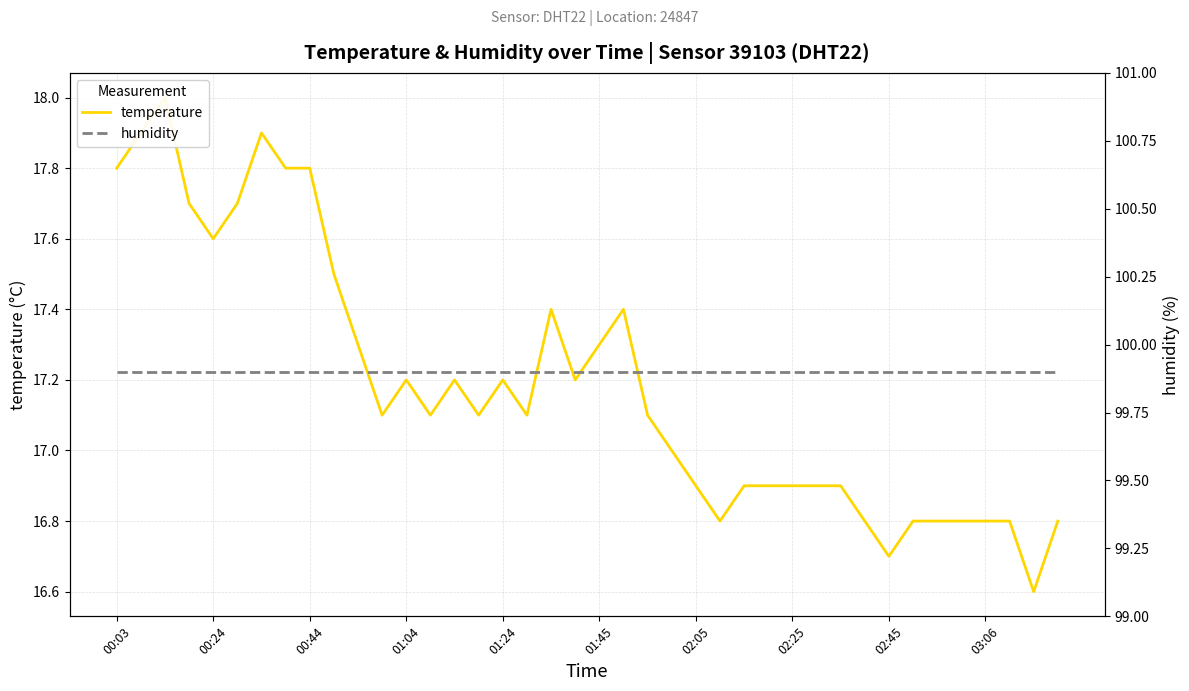

What is the total value across all series at 01:04?

117.1